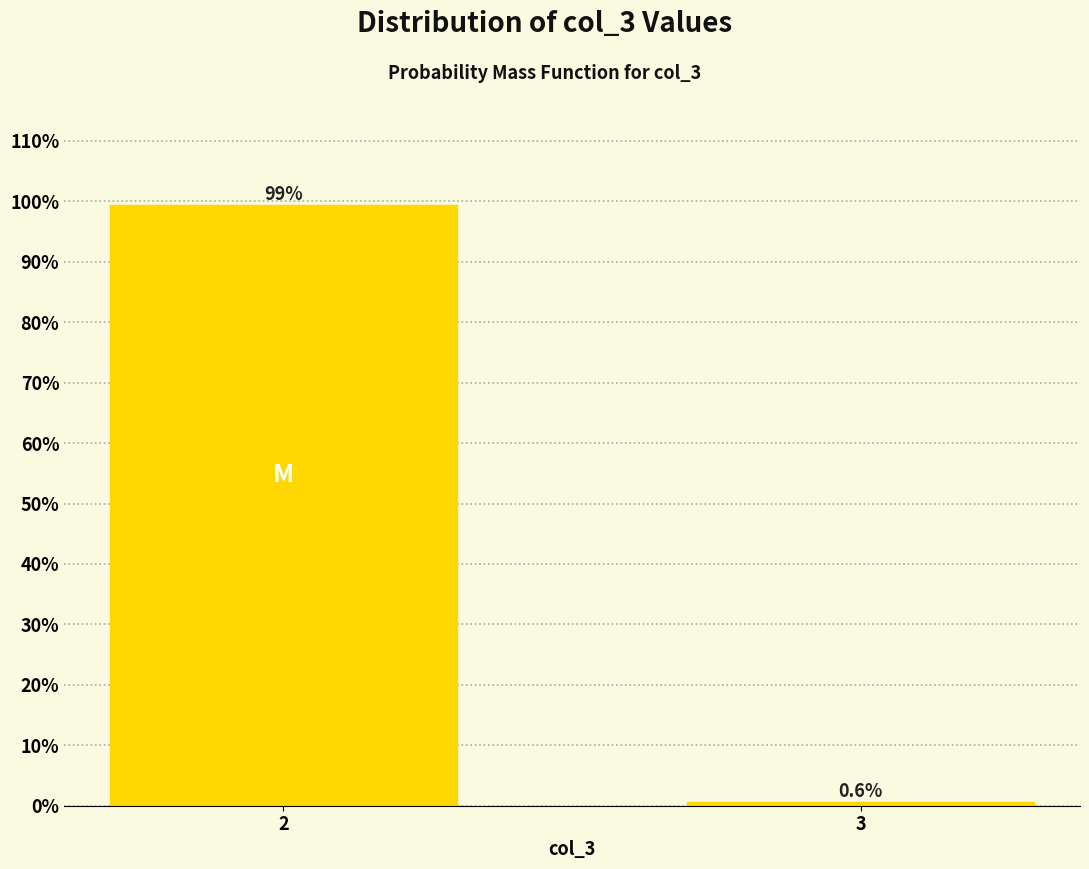

Does the chart contain any negative values?

No